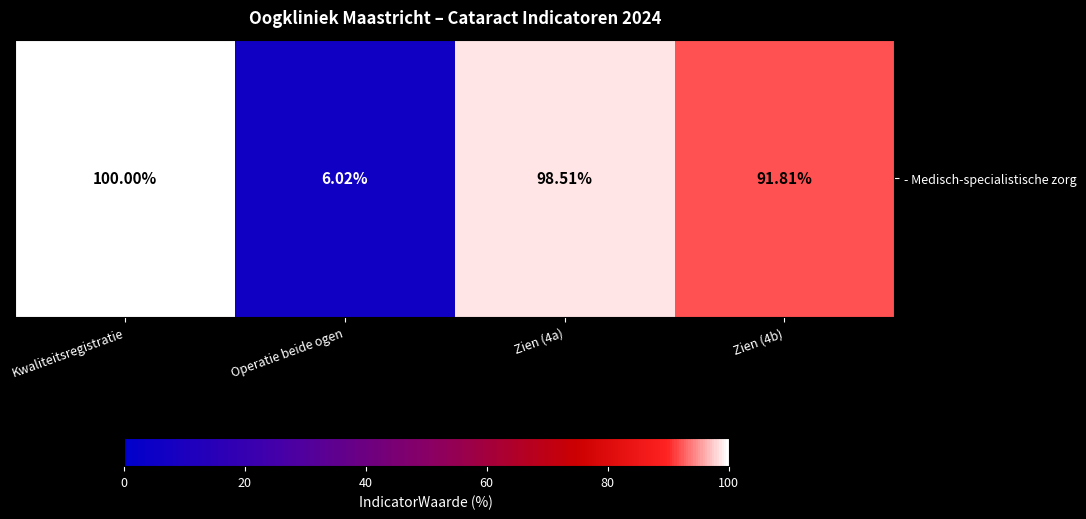

At which category does the chart reach its peak across all series?

Kwaliteitsregistratie